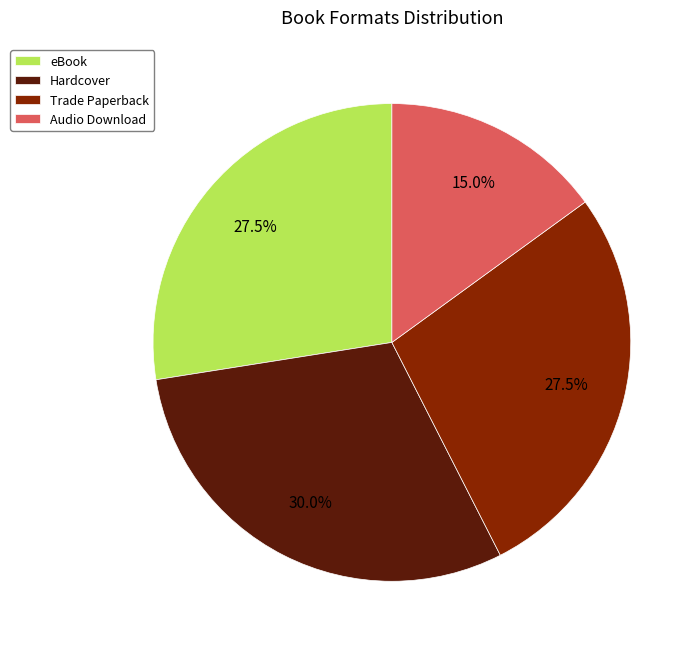

How many slices are in this pie chart?

4